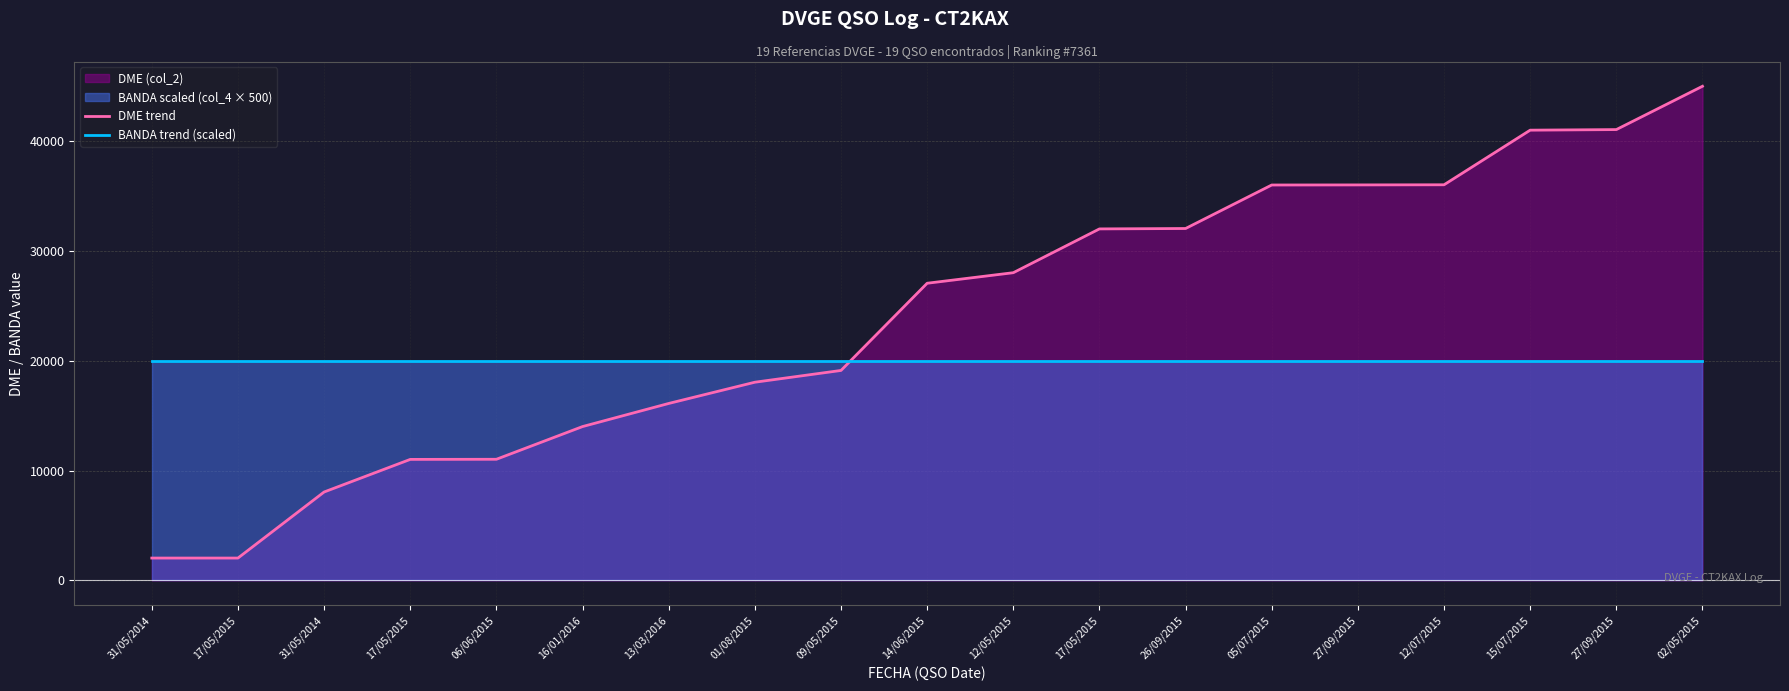

The value of BANDA trend (scaled) at 09/05/2015 is 10534. True or false?

False